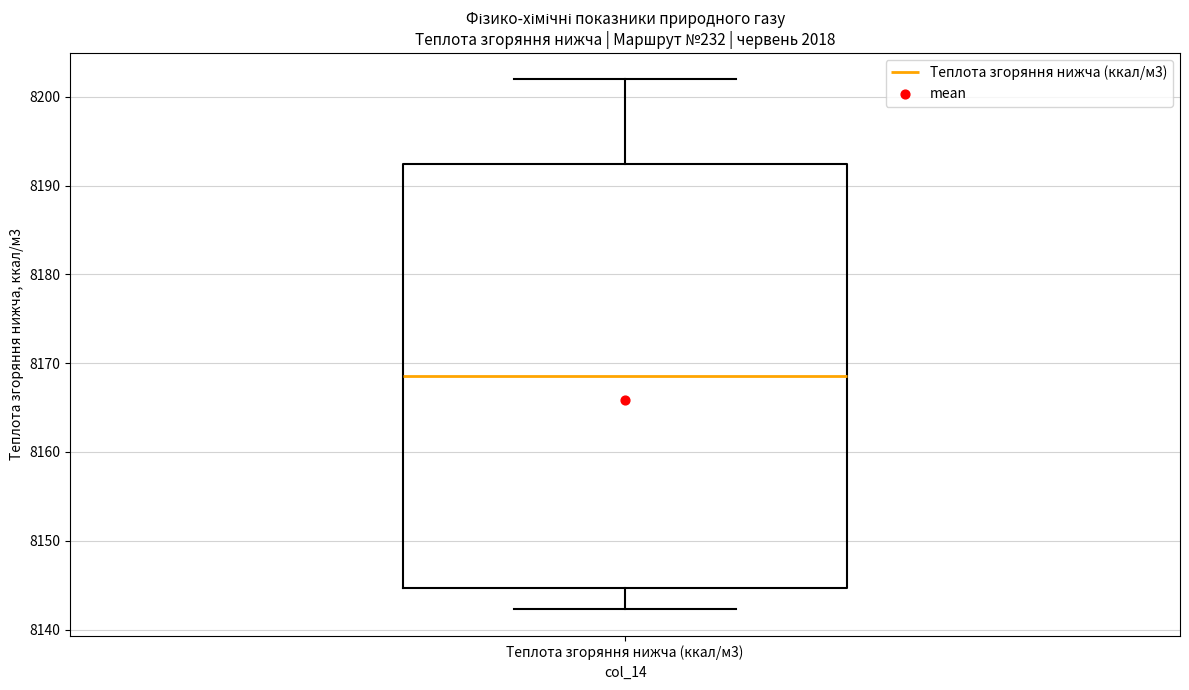

Transcribe this box plot: give where the median line is, the range the box spans, and where the two whiskers end, as read against the y-axis. The values are not printed on the chart, so give them approximately, as read against the axis.

median 8169, box 8145 to 8192, whiskers 8142 to 8202